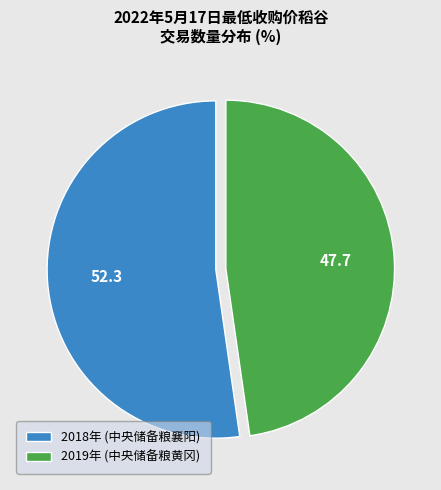

What is the largest slice in the pie chart?

2018年 (中央储备粮襄阳)